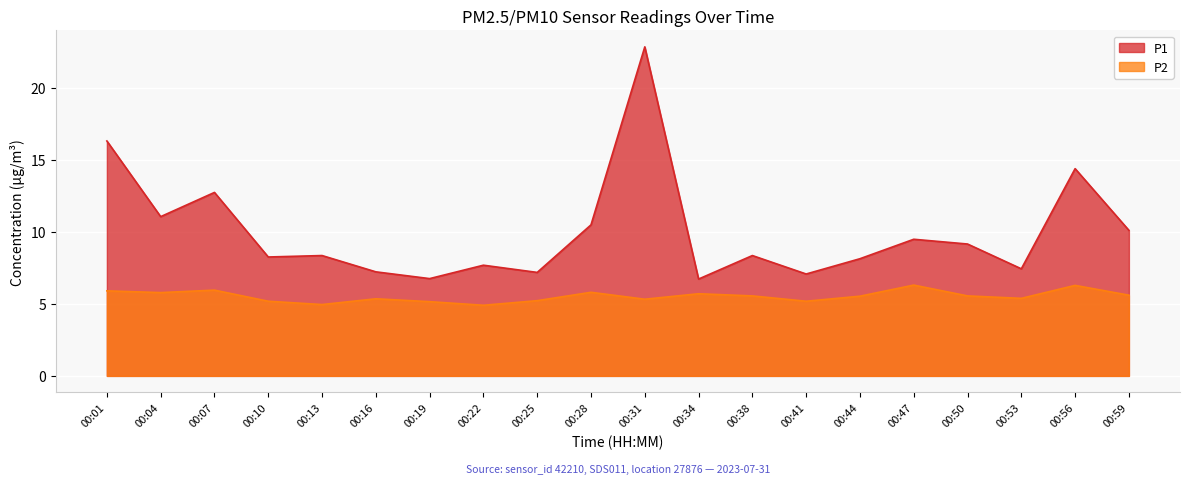

At which category does P2 reach its first local valley?

00:04